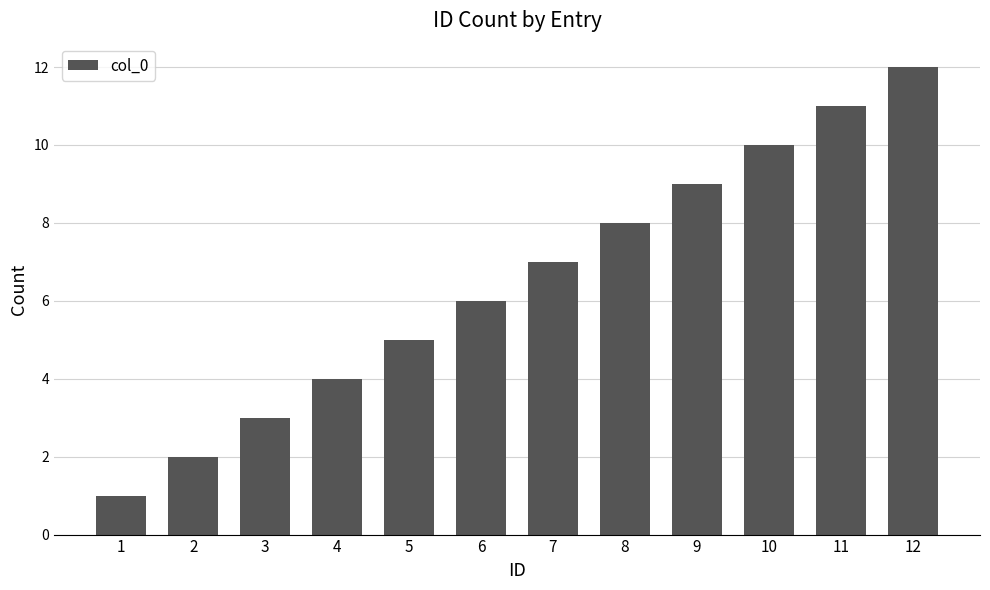

Approximately how many times larger is the value at 9 compared to 11?

0.8